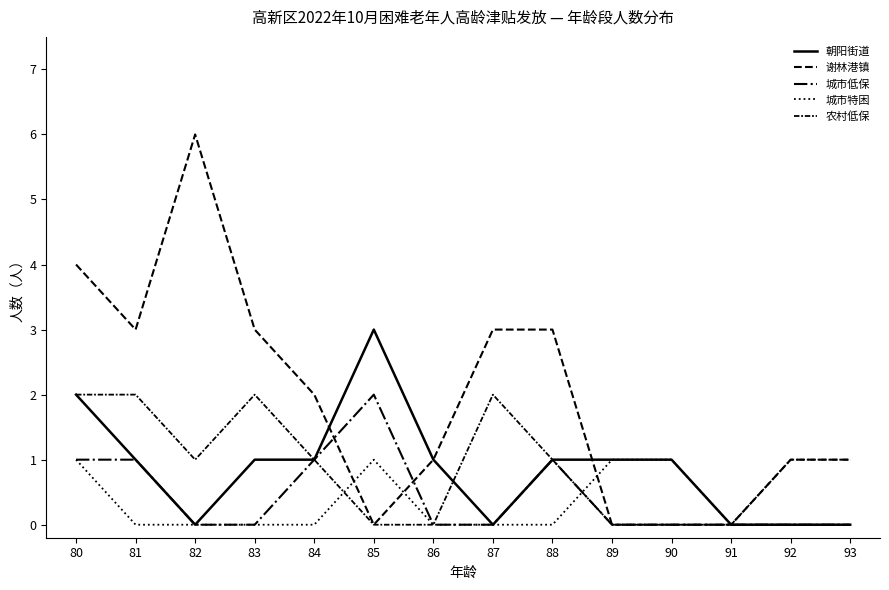

At which label does 农村低保 first exceed 1?

80